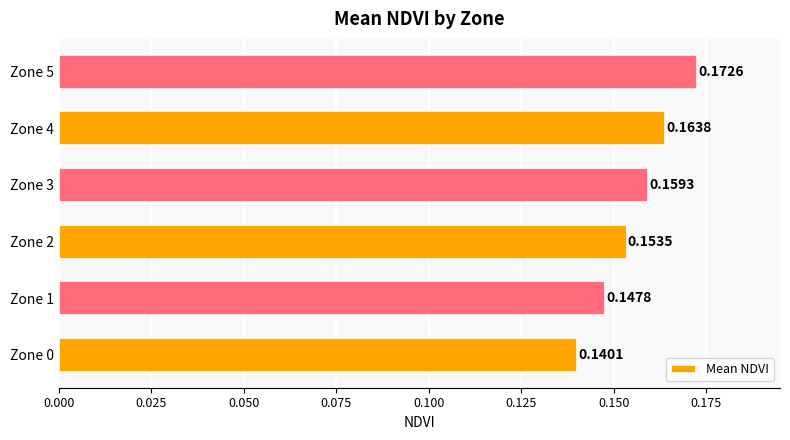

Which has a higher value, Zone 0 or Zone 3?

Zone 3